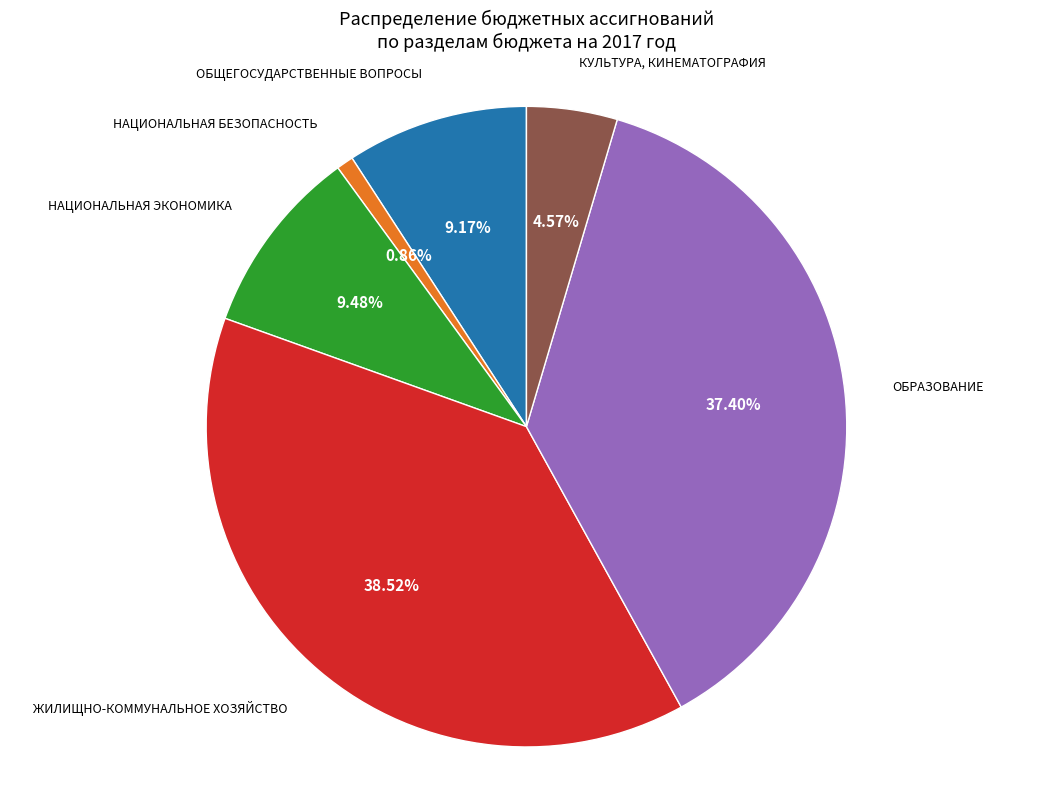

Does any single category account for the majority?

No